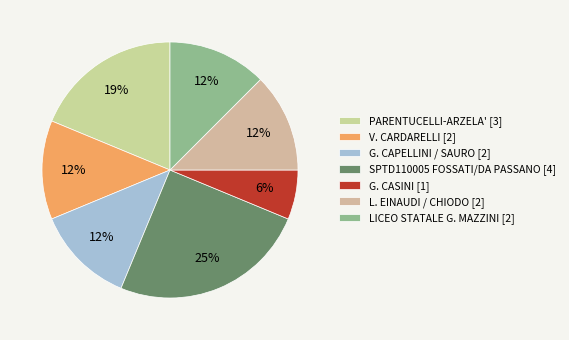

To the nearest percent, what is the difference between the G. CASINI and V. CARDARELLI slice percentages?

6%